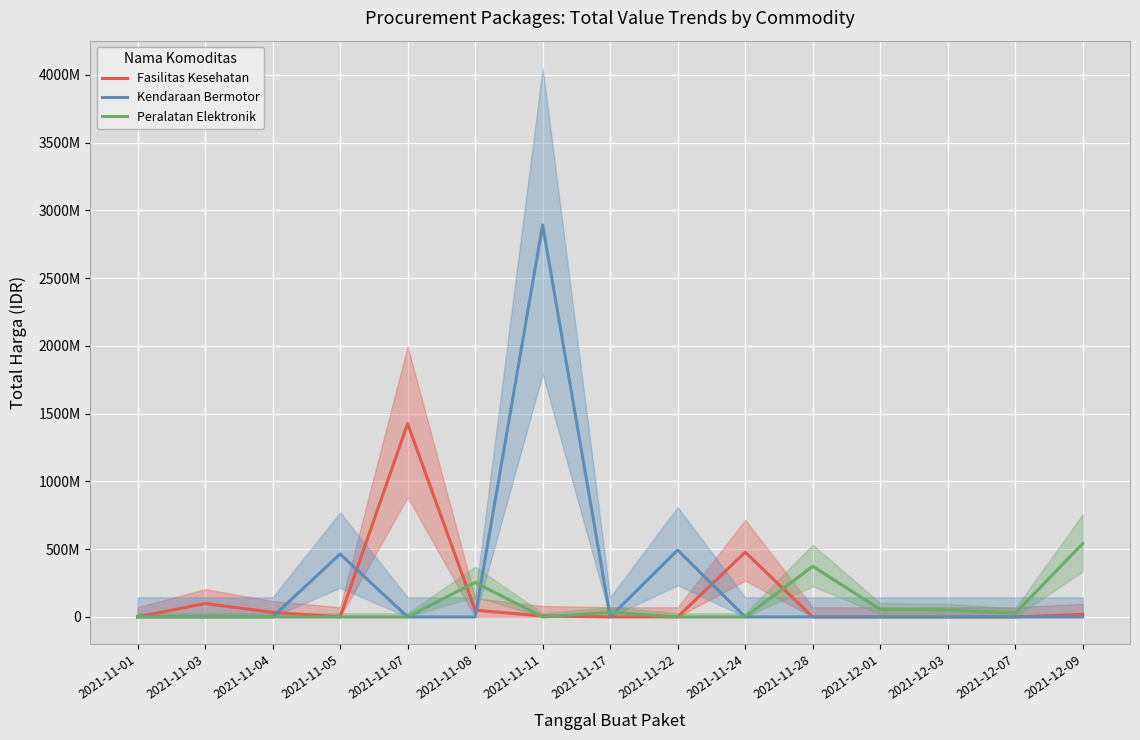

Which series ends up on top after the final intersection of Kendaraan Bermotor and Fasilitas Kesehatan?

Fasilitas Kesehatan